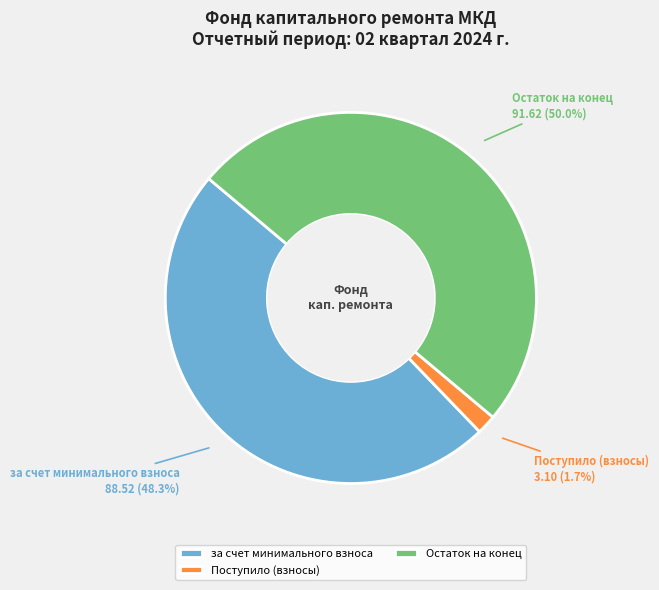

Count the number of slices in the pie.

3